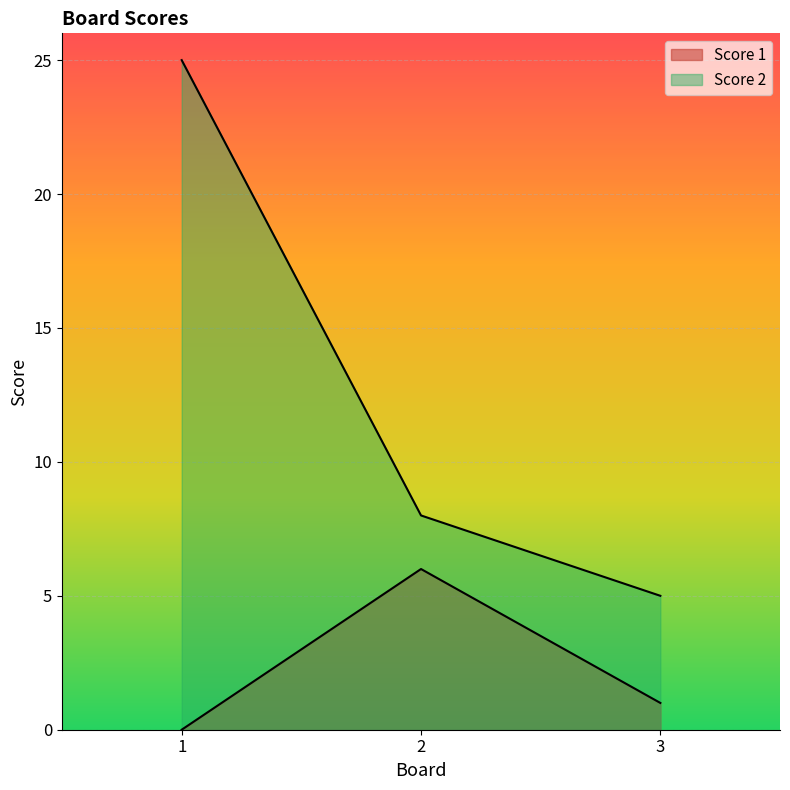

Reading left to right, what are all the values shown in this chart?

Score 1: 0	6	1
Score 2: 25	8	5